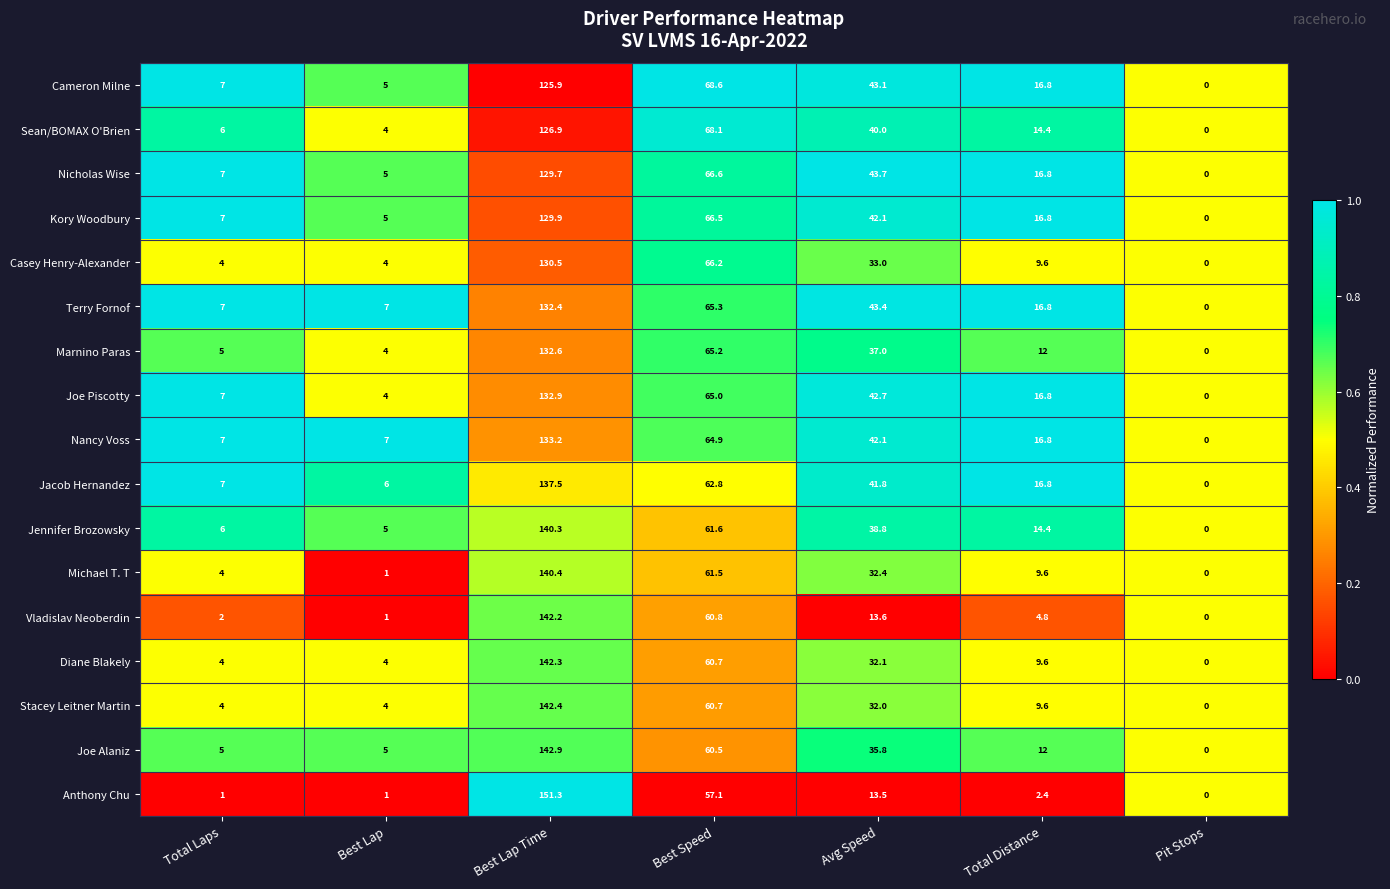

What is the total value across all series at Best Lap Time?

2313.3